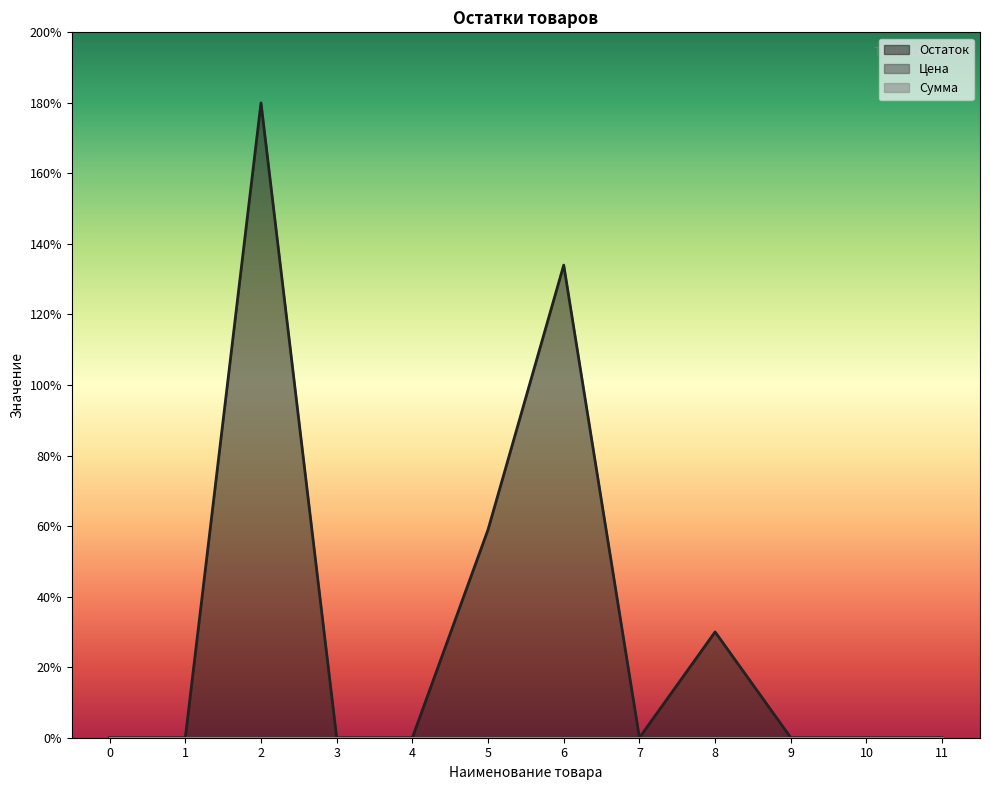

Reading right to left, list all the values displayed in this chart.

Остаток: 0	0	0	30	0	134	59	0	0	180	0	0
Цена: 0	0	0	0	0	0	0	0	0	0	0	0
Сумма: 0	0	0	0	0	0	0	0	0	0	0	0